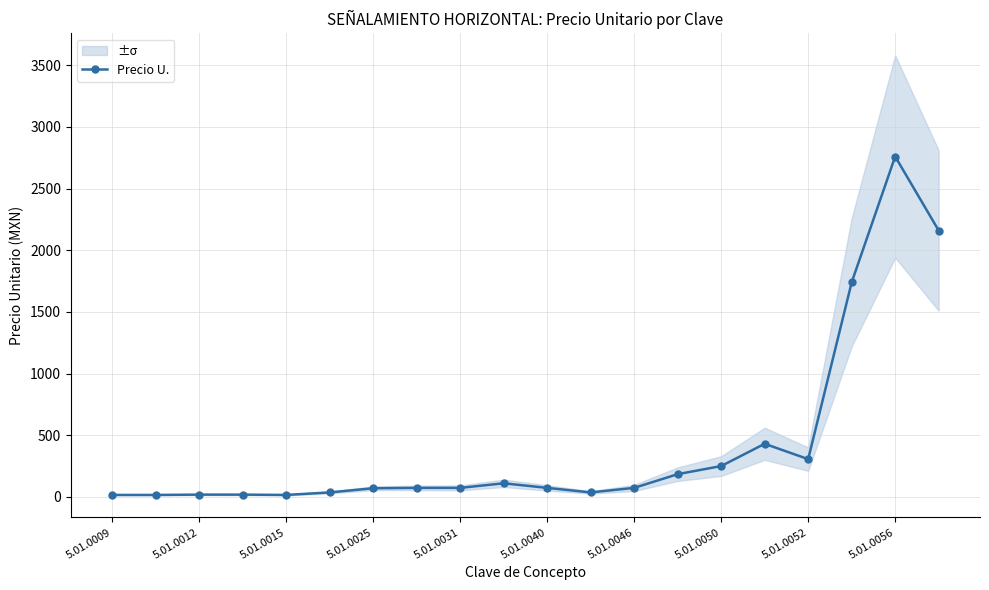

What is the highest value of the Precio U. series?

2760.0